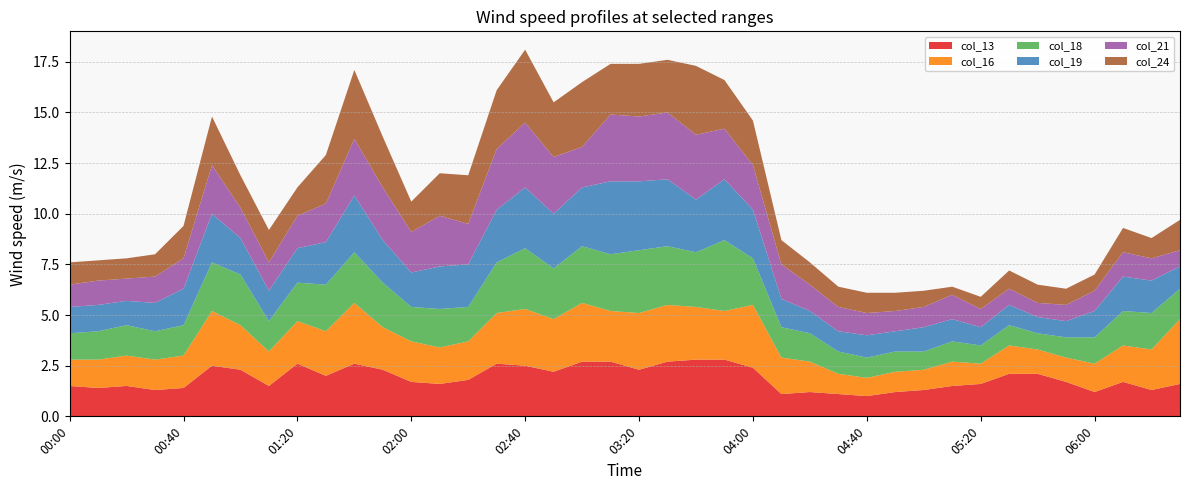

Reading left to right, list all the values displayed in this chart.

col_13: 00:00=1.5	00:10=1.4	00:20=1.5	00:30=1.3	00:40=1.4	00:50=2.5	01:00=2.3	01:10=1.5	01:20=2.6	01:30=2.0	01:40=2.6	01:50=2.3	02:00=1.7	02:10=1.6	02:20=1.8	02:30=2.6	02:40=2.5	02:50=2.2	03:00=2.7	03:10=2.7	03:20=2.3	03:30=2.7	03:40=2.8	03:50=2.8	04:00=2.4	04:10=1.1	04:20=1.2	04:30=1.1	04:40=1.0	04:50=1.2	05:00=1.3	05:10=1.5	05:20=1.6	05:30=2.1	05:40=2.1	05:50=1.7	06:00=1.2	06:10=1.7	06:20=1.3	06:30=1.6
col_16: 00:00=1.3	00:10=1.4	00:20=1.5	00:30=1.5	00:40=1.6	00:50=2.7	01:00=2.2	01:10=1.7	01:20=2.1	01:30=2.2	01:40=3.0	01:50=2.1	02:00=2.0	02:10=1.8	02:20=1.9	02:30=2.5	02:40=2.8	02:50=2.6	03:00=2.9	03:10=2.5	03:20=2.8	03:30=2.8	03:40=2.6	03:50=2.4	04:00=3.1	04:10=1.8	04:20=1.5	04:30=1.0	04:40=0.9	04:50=1.0	05:00=1.0	05:10=1.2	05:20=1.0	05:30=1.4	05:40=1.2	05:50=1.2	06:00=1.4	06:10=1.8	06:20=2.0	06:30=3.2
col_18: 00:00=1.3	00:10=1.4	00:20=1.5	00:30=1.4	00:40=1.5	00:50=2.4	01:00=2.5	01:10=1.5	01:20=1.9	01:30=2.3	01:40=2.5	01:50=2.2	02:00=1.7	02:10=1.9	02:20=1.7	02:30=2.5	02:40=3.0	02:50=2.5	03:00=2.8	03:10=2.8	03:20=3.1	03:30=2.9	03:40=2.7	03:50=3.5	04:00=2.3	04:10=1.5	04:20=1.4	04:30=1.1	04:40=1.0	04:50=1.0	05:00=0.9	05:10=1.0	05:20=0.9	05:30=1.0	05:40=0.8	05:50=1.0	06:00=1.3	06:10=1.7	06:20=1.8	06:30=1.5
col_19: 00:00=1.3	00:10=1.3	00:20=1.2	00:30=1.4	00:40=1.8	00:50=2.4	01:00=1.8	01:10=1.5	01:20=1.7	01:30=2.1	01:40=2.8	01:50=2.1	02:00=1.7	02:10=2.1	02:20=2.1	02:30=2.6	02:40=3.0	02:50=2.7	03:00=2.9	03:10=3.6	03:20=3.4	03:30=3.3	03:40=2.6	03:50=3.0	04:00=2.4	04:10=1.4	04:20=1.1	04:30=1.0	04:40=1.1	04:50=1.0	05:00=1.2	05:10=1.1	05:20=0.9	05:30=1.0	05:40=0.8	05:50=0.8	06:00=1.3	06:10=1.7	06:20=1.6	06:30=1.1
col_21: 00:00=1.1	00:10=1.2	00:20=1.1	00:30=1.3	00:40=1.5	00:50=2.4	01:00=1.5	01:10=1.4	01:20=1.6	01:30=1.9	01:40=2.8	01:50=2.6	02:00=2.0	02:10=2.5	02:20=2.0	02:30=3.0	02:40=3.2	02:50=2.8	03:00=2.0	03:10=3.3	03:20=3.2	03:30=3.3	03:40=3.2	03:50=2.5	04:00=2.2	04:10=1.7	04:20=1.3	04:30=1.2	04:40=1.1	04:50=1.0	05:00=1.0	05:10=1.2	05:20=0.9	05:30=0.8	05:40=0.7	05:50=0.8	06:00=1.0	06:10=1.2	06:20=1.1	06:30=0.8
col_24: 00:00=1.1	00:10=1.0	00:20=1.0	00:30=1.1	00:40=1.6	00:50=2.4	01:00=1.6	01:10=1.6	01:20=1.4	01:30=2.4	01:40=3.4	01:50=2.5	02:00=1.5	02:10=2.1	02:20=2.4	02:30=2.9	02:40=3.6	02:50=2.7	03:00=3.2	03:10=2.5	03:20=2.6	03:30=2.6	03:40=3.4	03:50=2.4	04:00=2.2	04:10=1.2	04:20=1.1	04:30=1.0	04:40=1.0	04:50=0.9	05:00=0.8	05:10=0.4	05:20=0.6	05:30=0.9	05:40=0.9	05:50=0.8	06:00=0.8	06:10=1.2	06:20=1.0	06:30=1.5